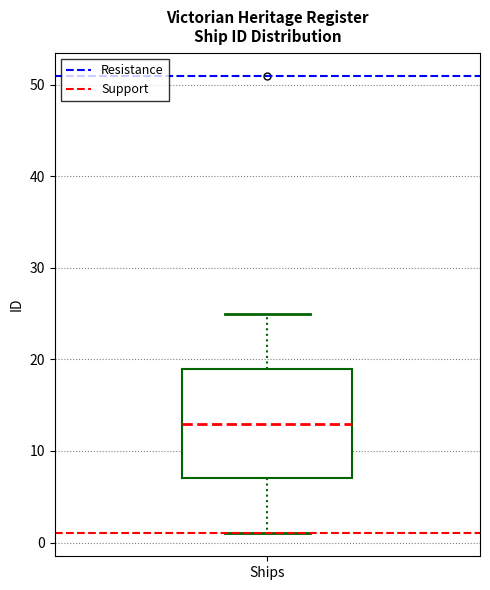

Read this box plot against the y-axis: the position of the median line, the range covered by the box, and the ends of both whiskers. The values are not printed on the chart, so give them approximately, as read against the axis.

median 13, box 7 to 19, whiskers 1 to 25